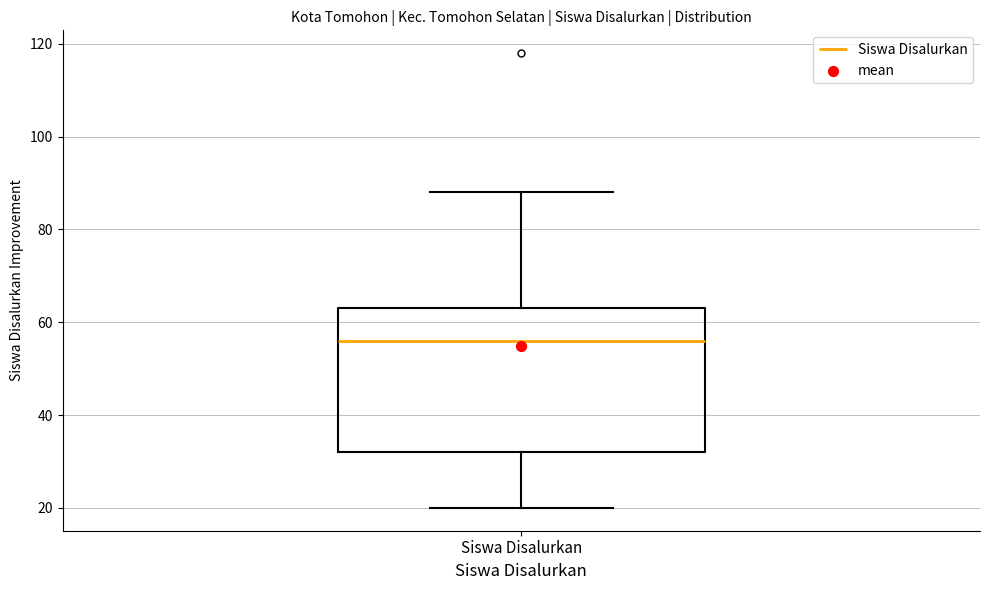

Where does the median line of the box for Siswa Disalurkan sit on the y-axis? The values are not printed on the chart, so give them approximately, as read against the axis.

56